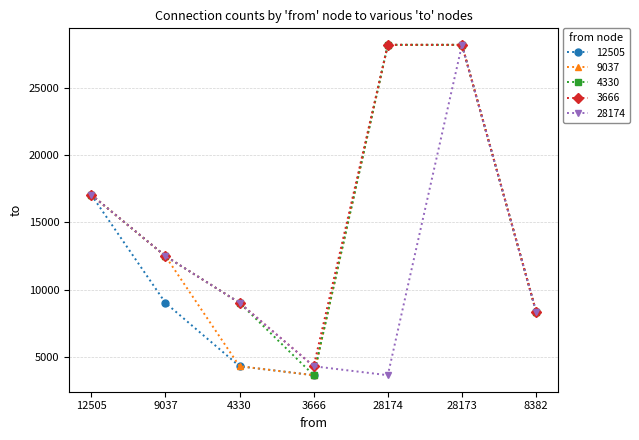

True or false: 12505 has more than 2 interior local peaks.

False